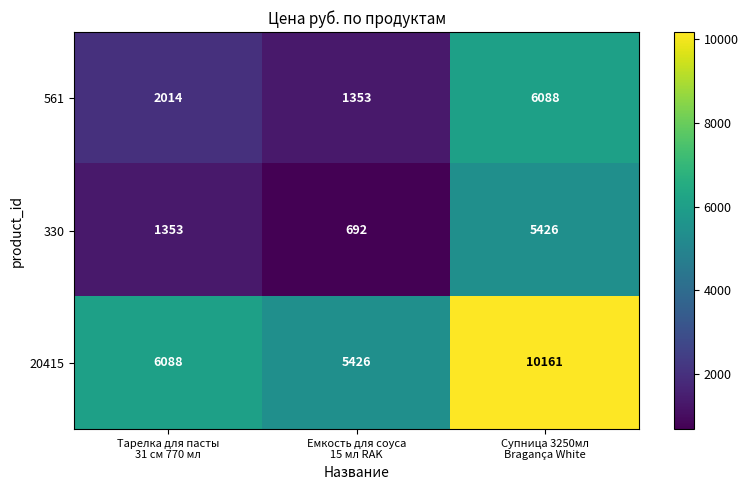

How many data points does each series have?

3